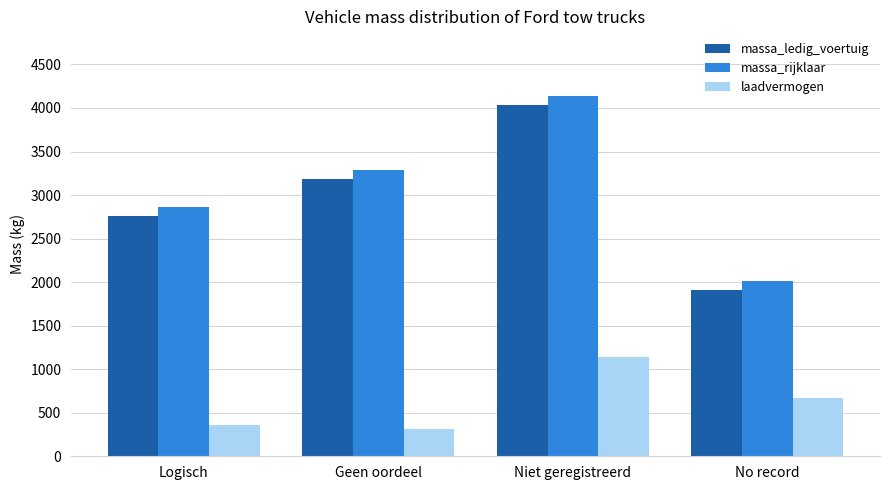

What is the sum of all laadvermogen values?

2491